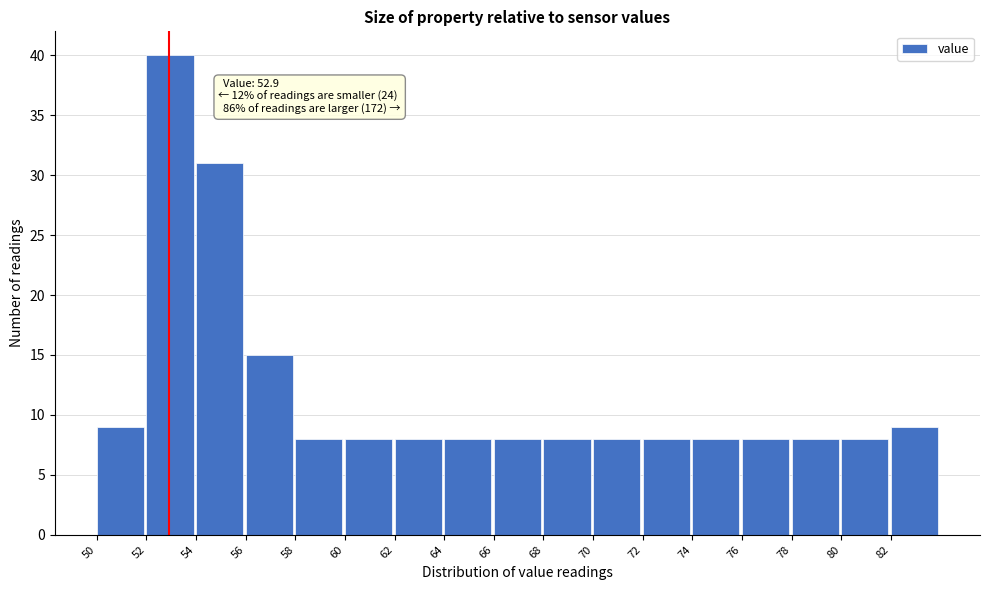

Over which range of the x-axis is the bar tallest?

52 to 54